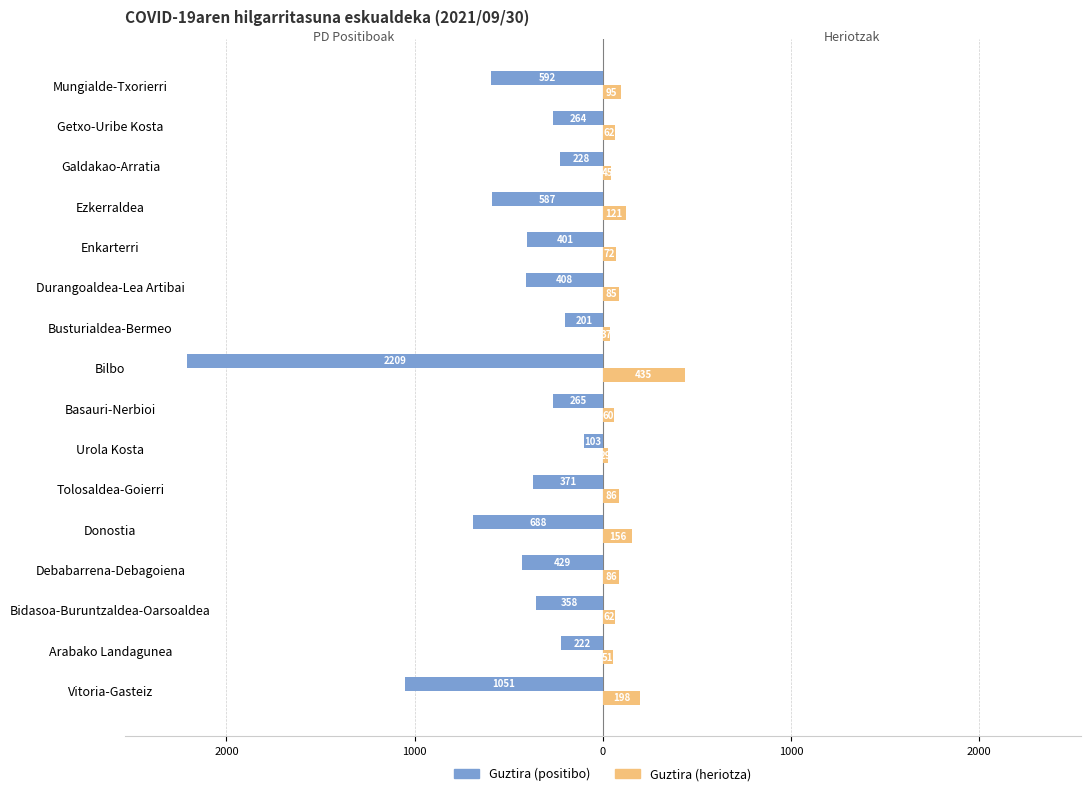

What are all the series names shown in the legend?

Guztira (positibo), Guztira (heriotza)